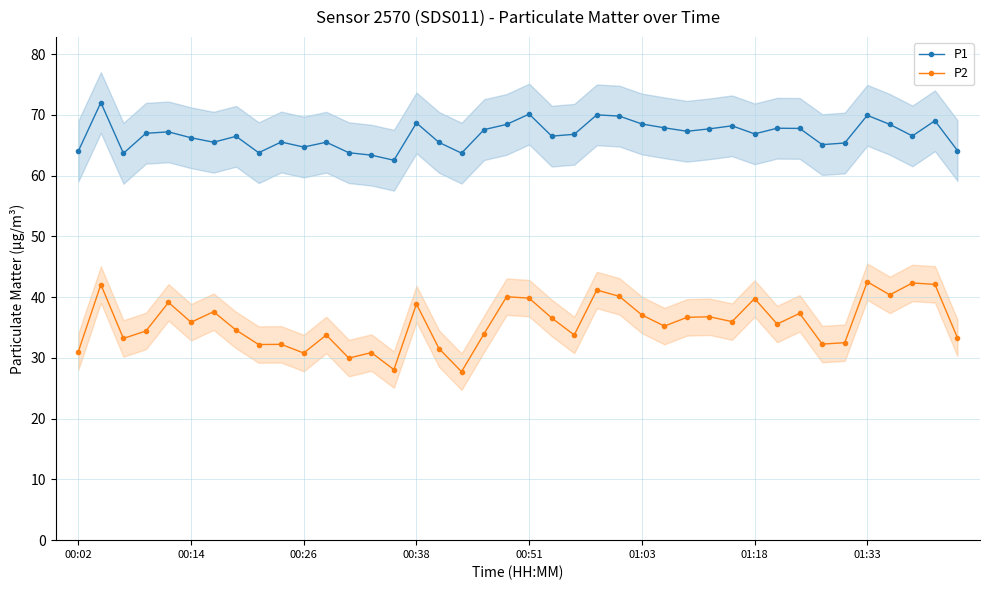

How many lines are shown in the chart?

2